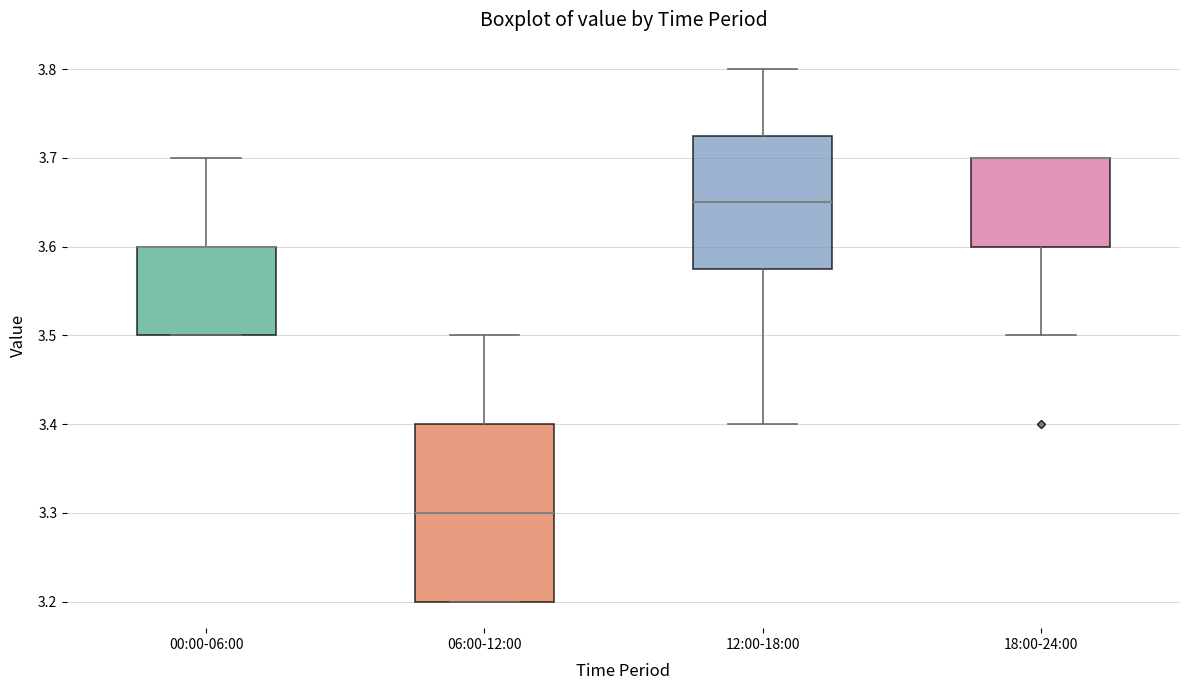

Where is the lower edge of the box for 06:00-12:00 on the y-axis? The values are not printed on the chart, so give them approximately, as read against the axis.

3.20